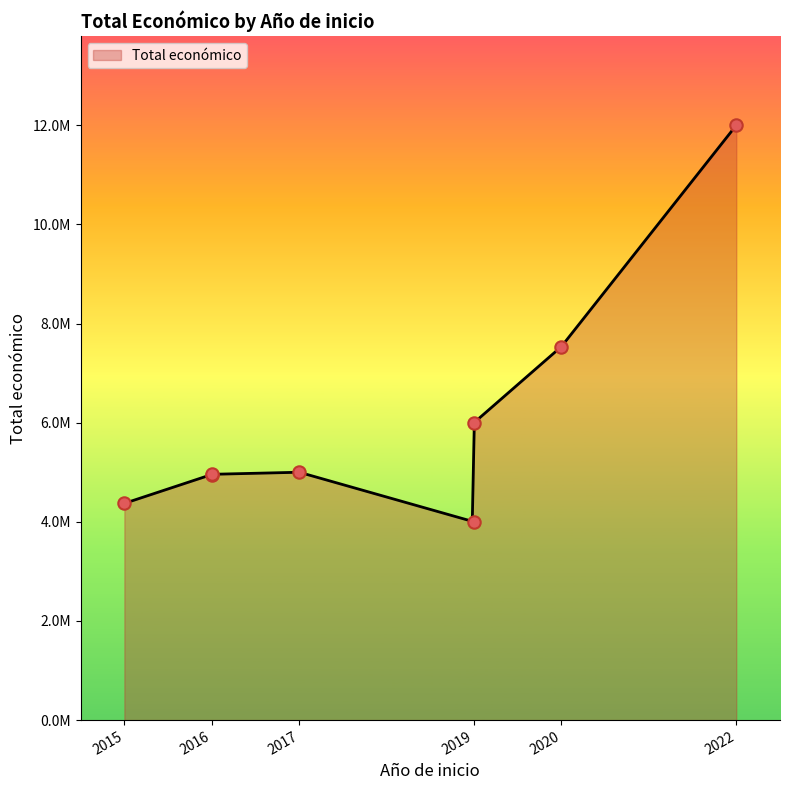

Which has a higher value, 2019 or 2016?

2016